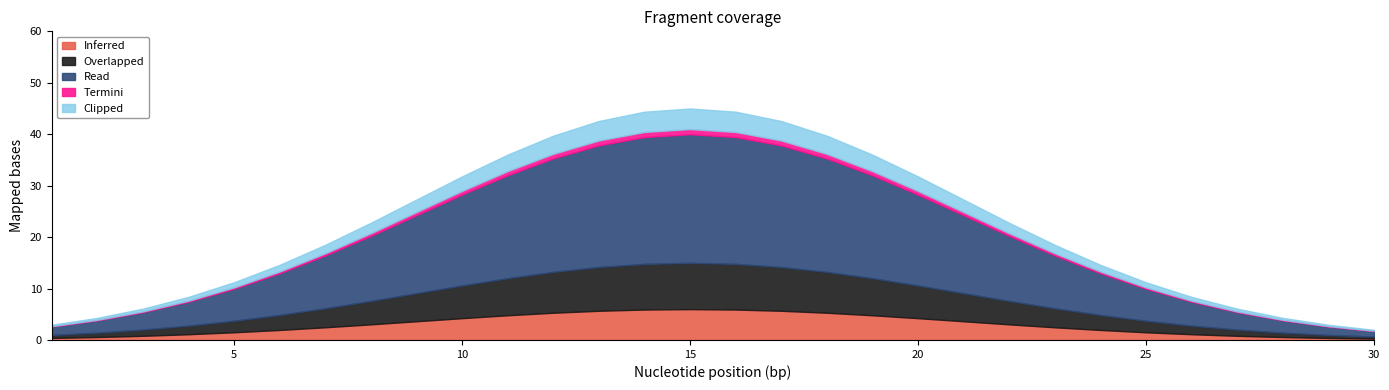

Is it true that Inferred equals 6.0 at 15?

True